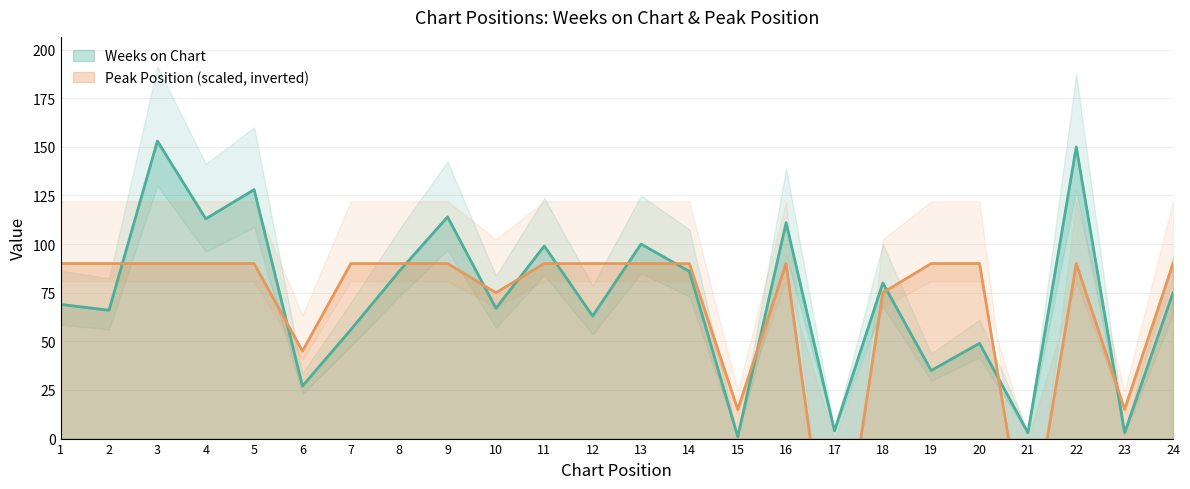

What is the smallest value displayed?

-90